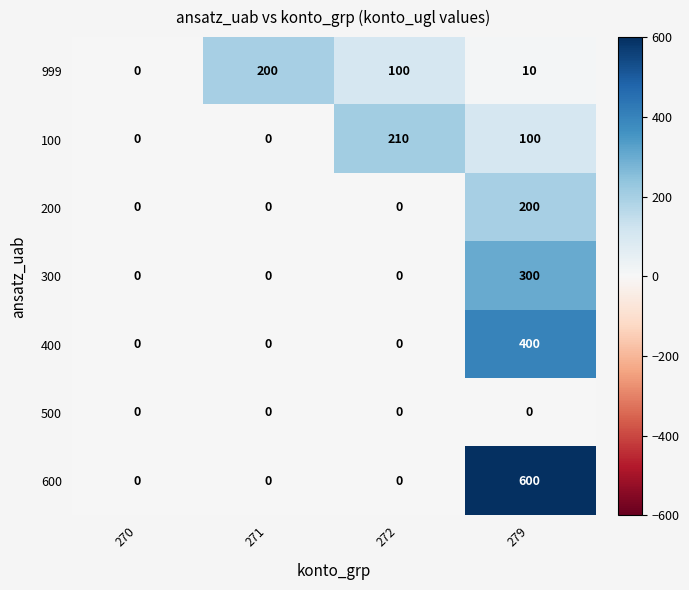

Rank the series at 279 from lowest to highest value.

500, 999, 100, 200, 300, 400, 600